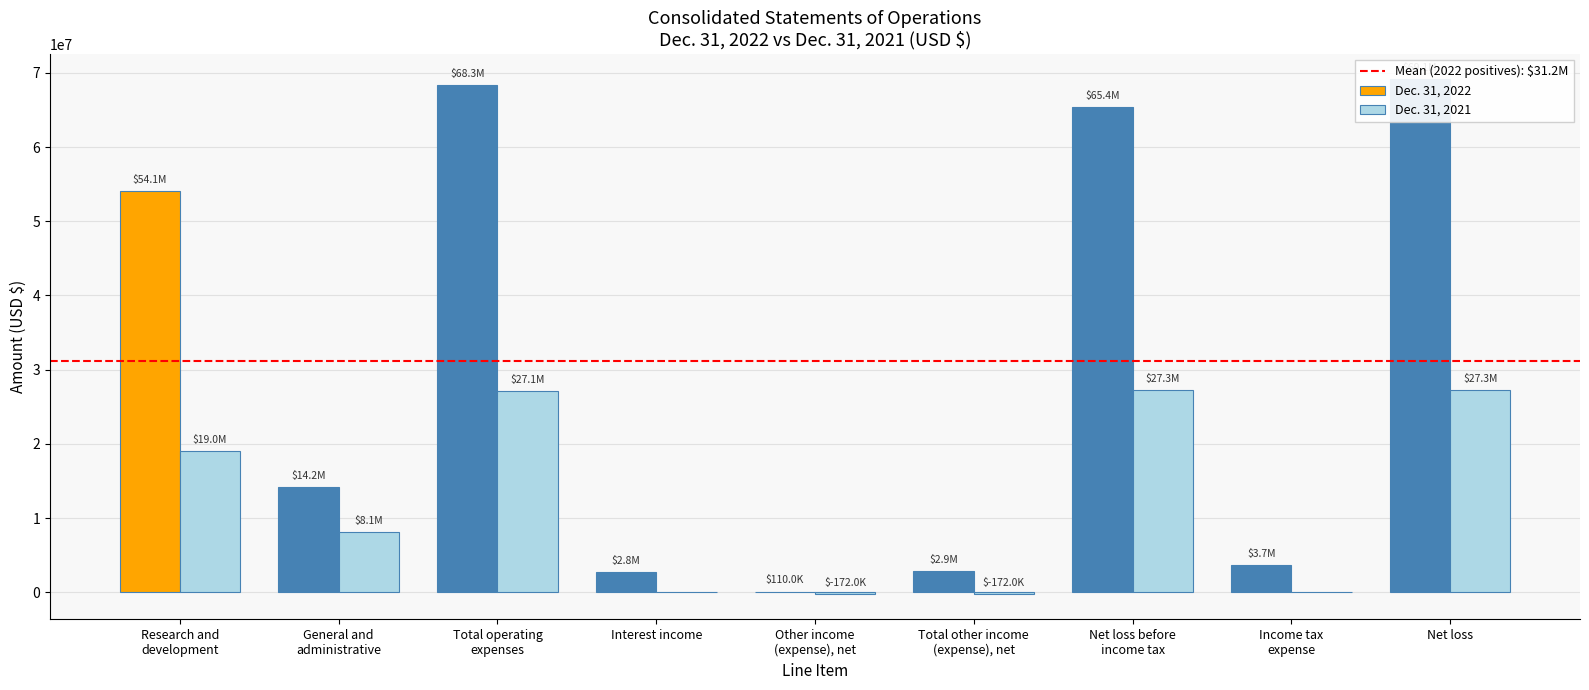

What is the label of the 3rd bar from the right?

Net loss before
income tax